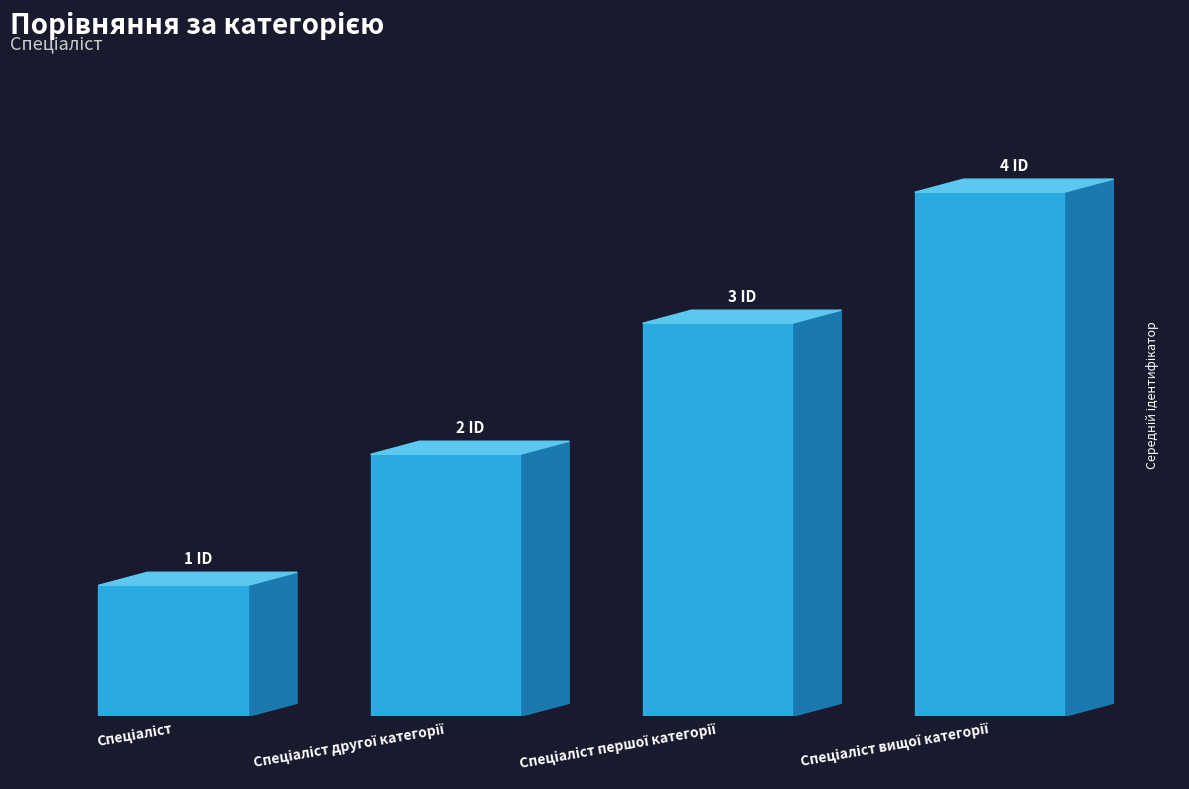

Between Спеціаліст другої категорії and Спеціаліст першої категорії, which is larger?

Спеціаліст першої категорії